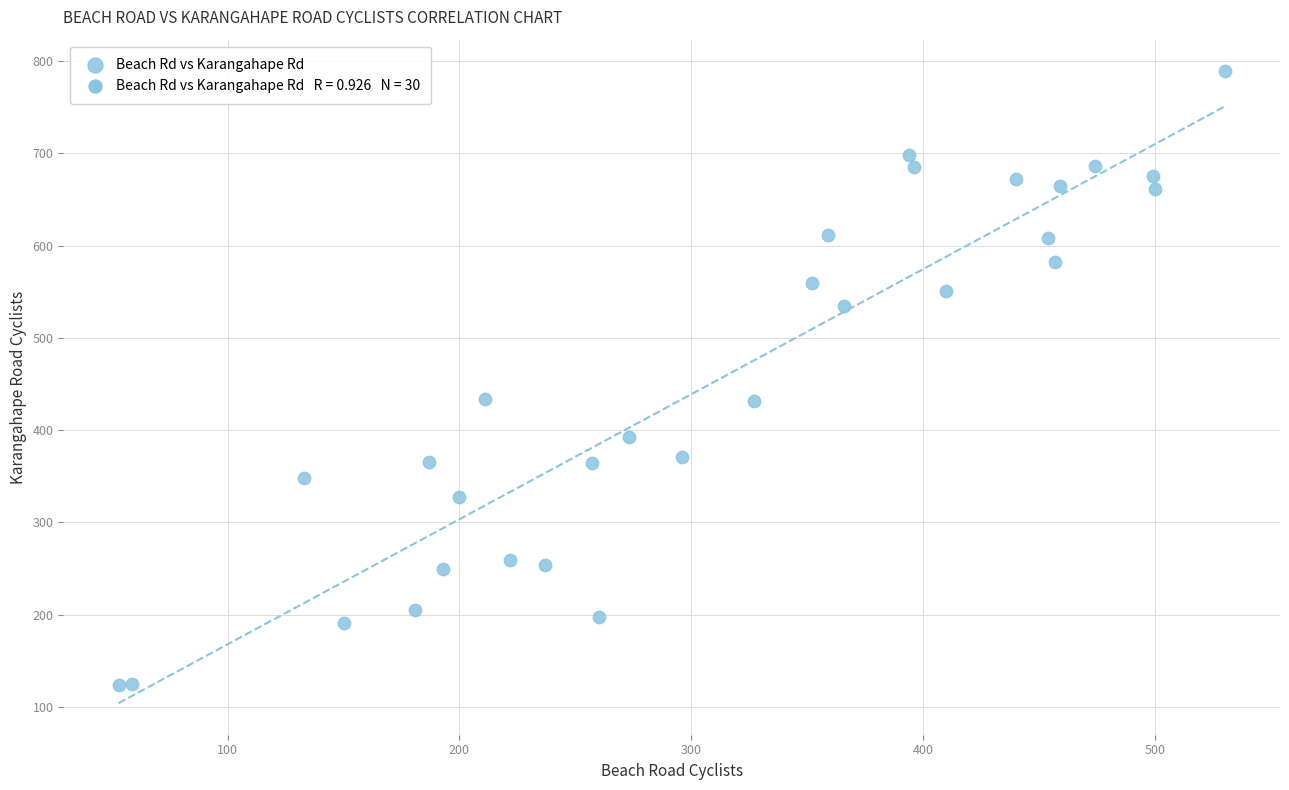

What is the range of Y values (max minus min)?

665